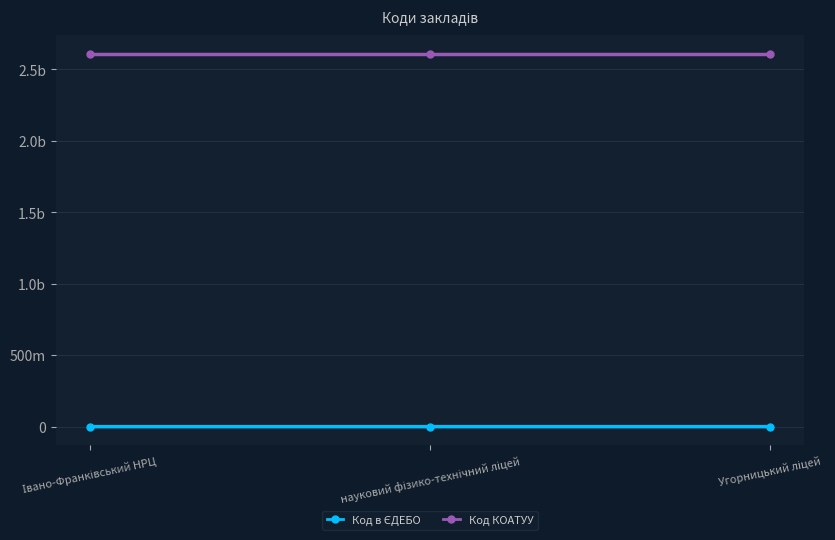

Between науковий фізико-технічний ліцей and Угорницький ліцей, which is larger?

Угорницький ліцей